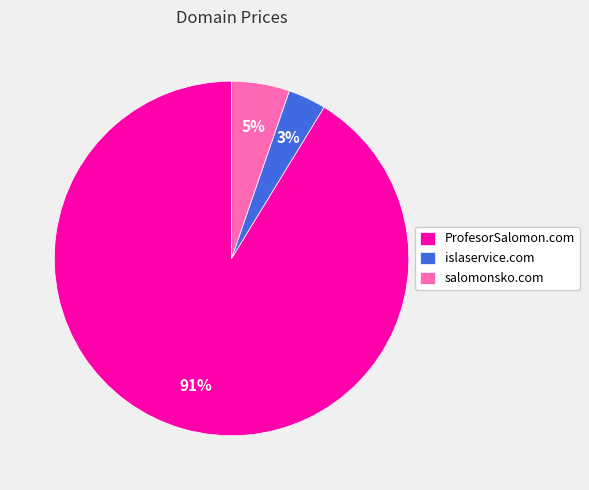

To the nearest percent, what percentage of the pie is salomonsko.com?

5%